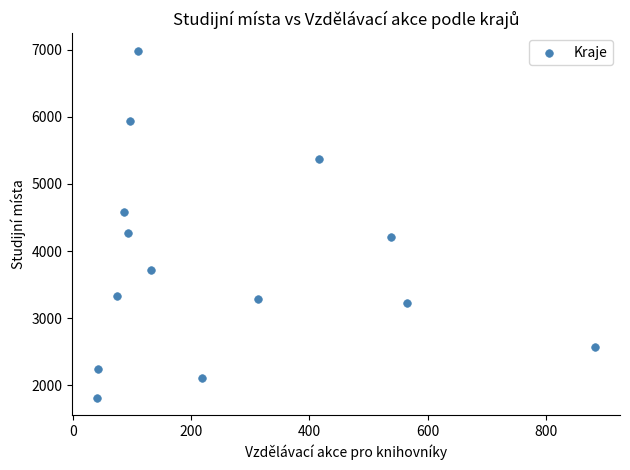

What is the range of Y values (max minus min)?

5169